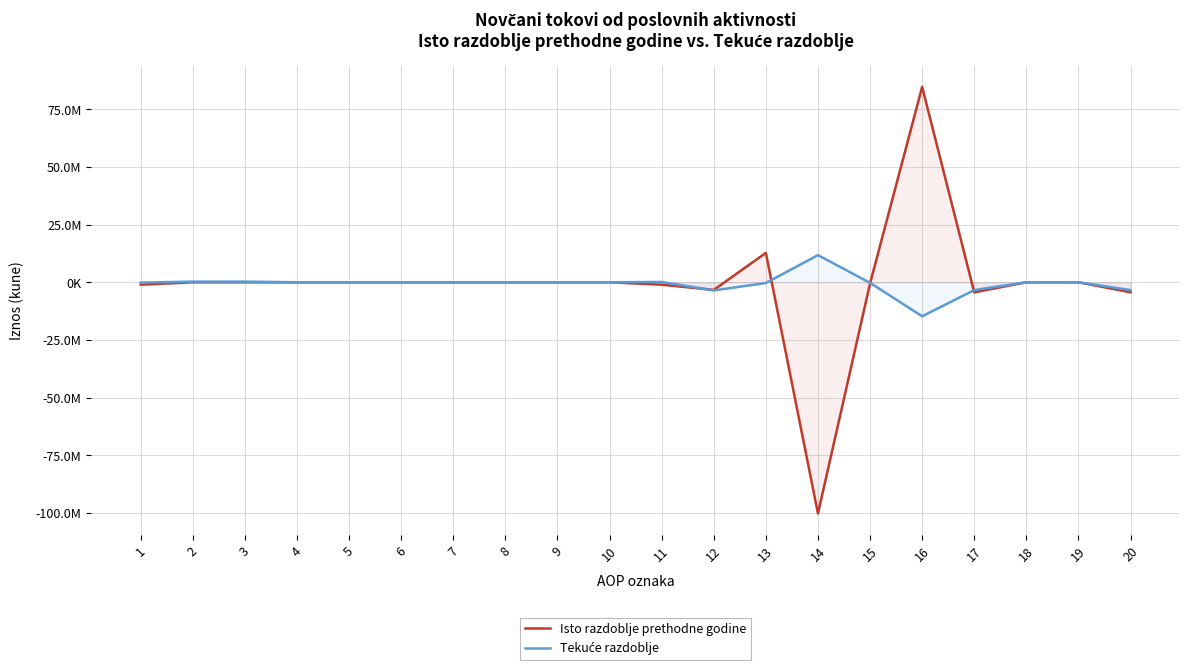

True or false: Tekuće razdoblje has a value of 0 at 4.

True